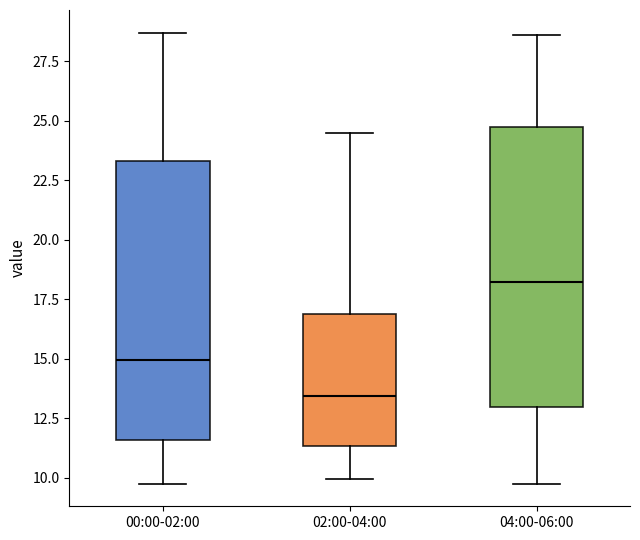

Reading left to right, read every box against the y-axis: the position of its median line, the range the box covers, and the ends of its whiskers. The values are not printed on the chart, so give them approximately, as read against the axis.

00:00-02:00: median 15.0, box 11.5 to 23.5, whiskers 10.0 to 28.5
02:00-04:00: median 13.5, box 11.5 to 17.0, whiskers 10.0 to 24.5
04:00-06:00: median 18.0, box 13.0 to 24.5, whiskers 10.0 to 28.5